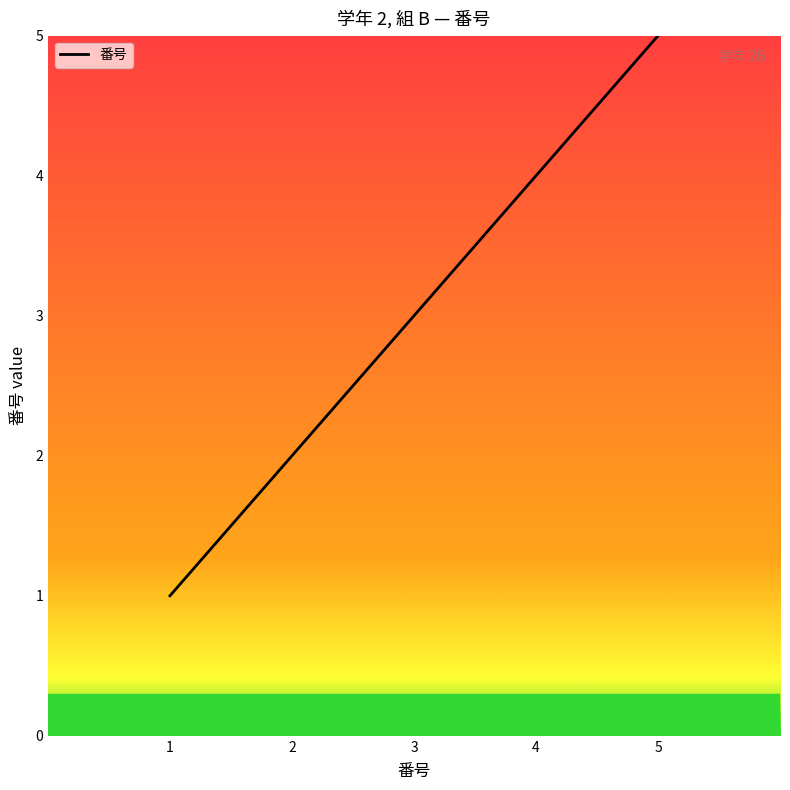

What is the change in value from 1 to 5?

+4